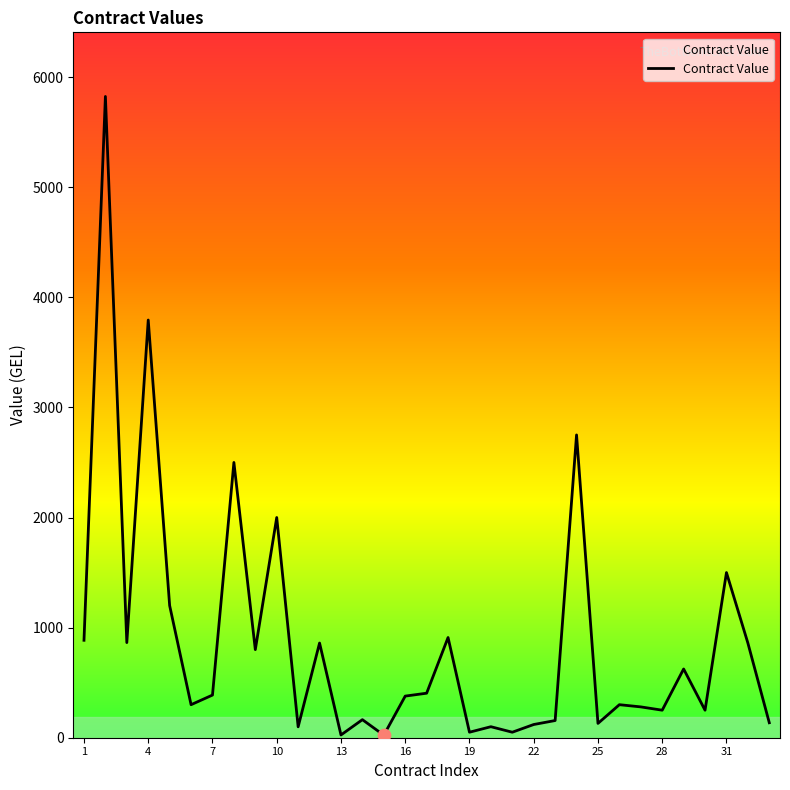

What is the difference between the maximum and minimum values?

5801.0